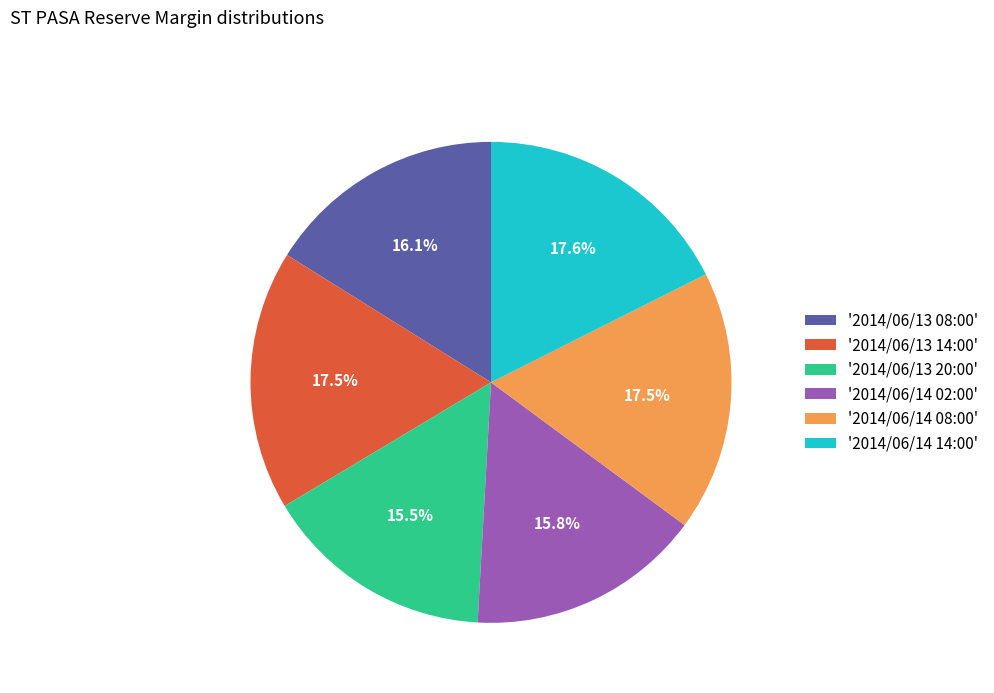

What is the total percentage of '2014/06/13 14:00' and '2014/06/13 08:00'?

33.6%